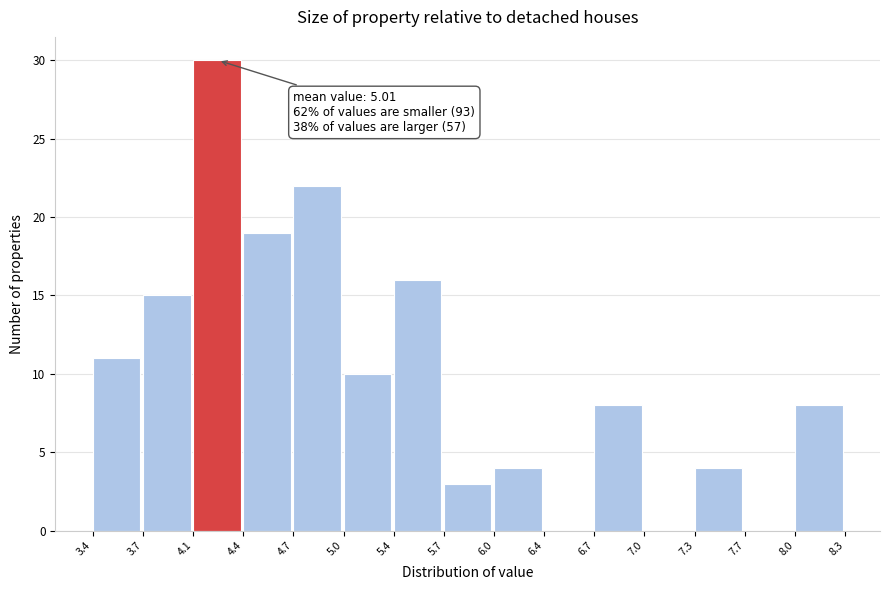

Over which range of the x-axis is the bar tallest?

4.1 to 4.4